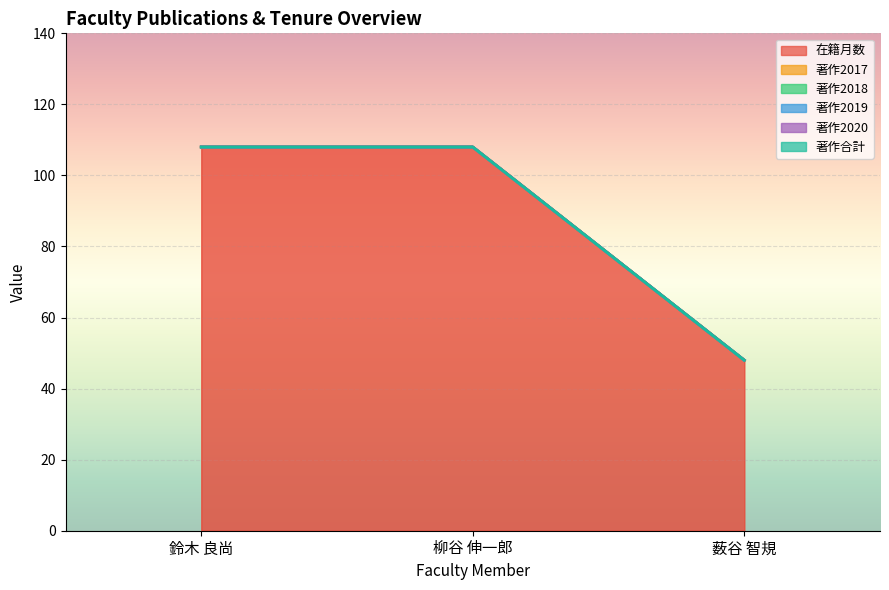

Rank the series by their maximum value, from highest to lowest.

在籍月数, 著作2017, 著作2018, 著作2019, 著作2020, 著作合計